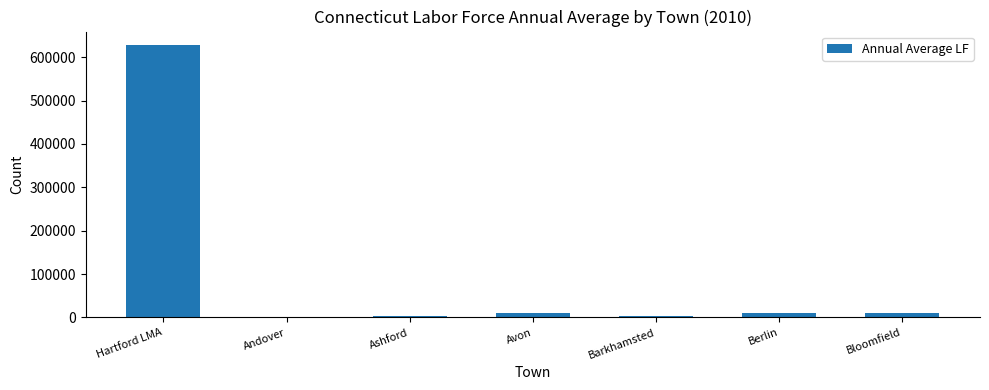

What is the greatest value displayed?

627701